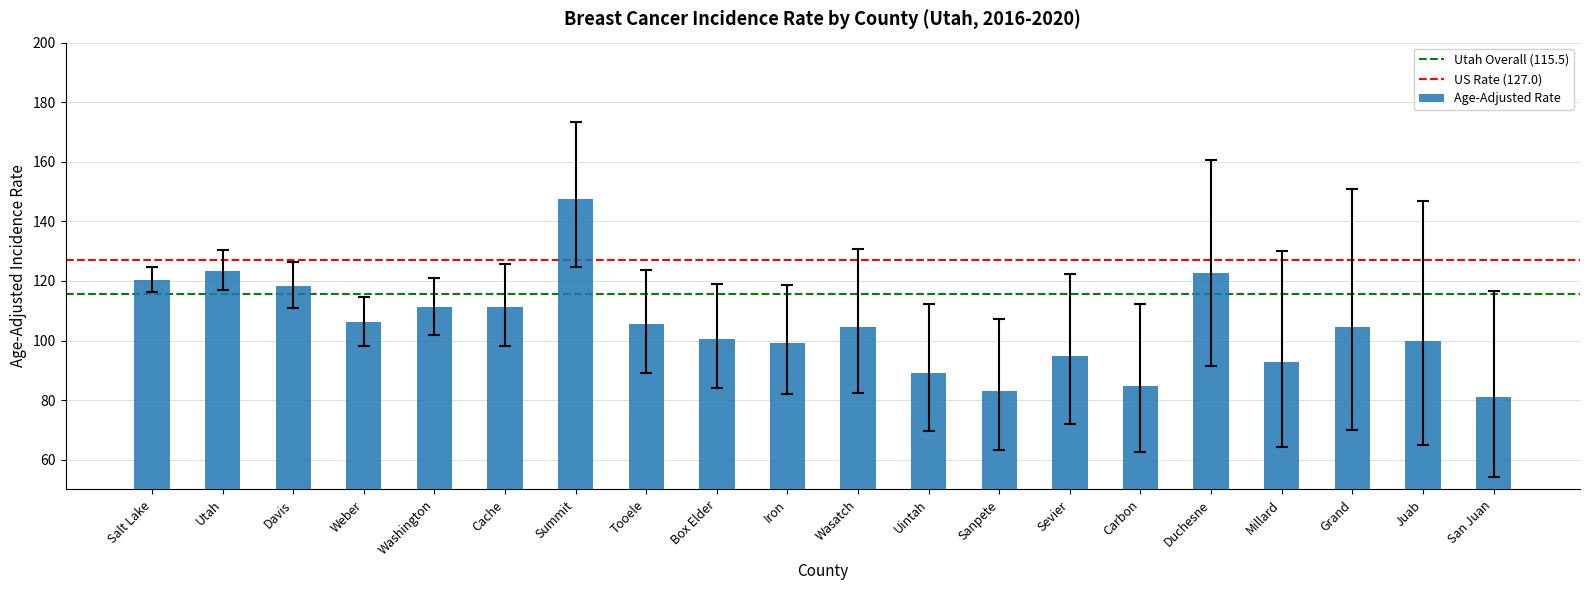

True or false: the data shows 111.2 at Washington.

True